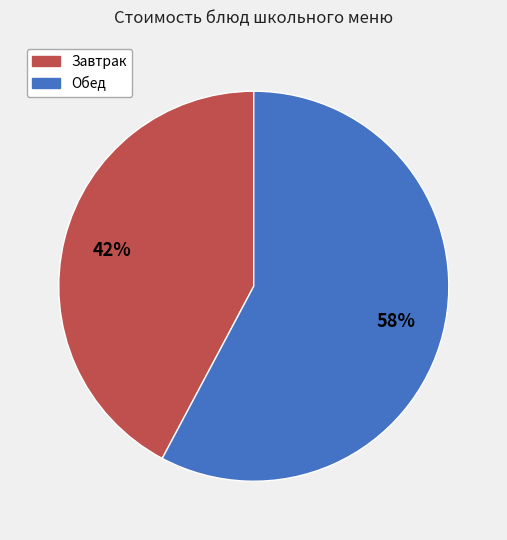

Between Завтрак and Обед, which is larger?

Обед